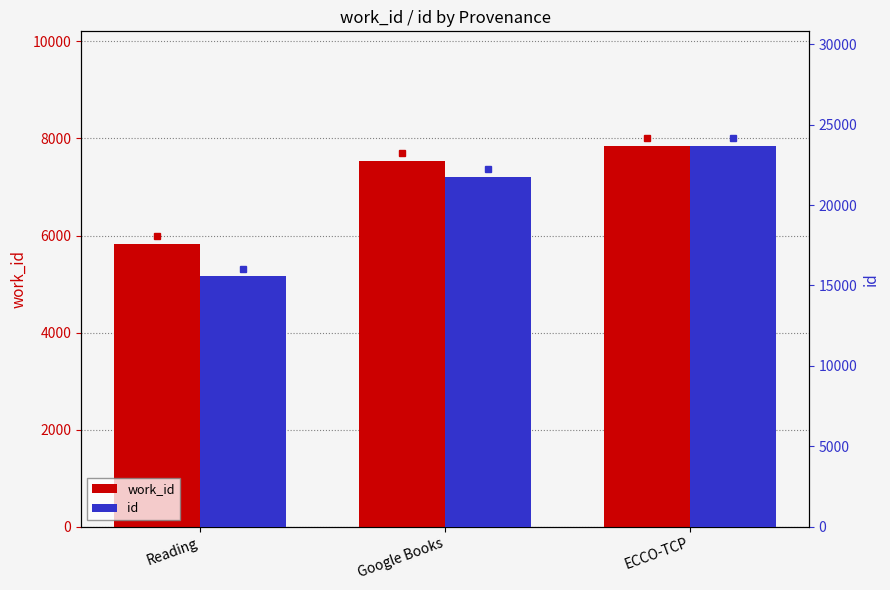

What is the label of the 2nd bar from the left?

Google Books